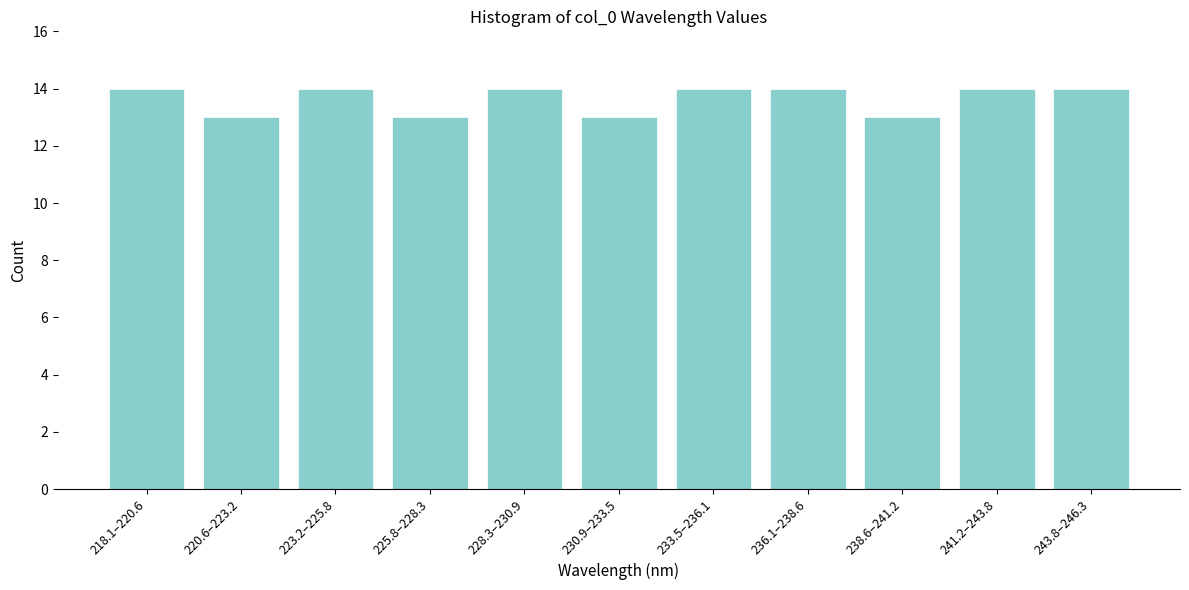

Reading left to right, extract all data points from this chart.

218.1–220.6=14	220.6–223.2=13	223.2–225.8=14	225.8–228.3=13	228.3–230.9=14	230.9–233.5=13	233.5–236.1=14	236.1–238.6=14	238.6–241.2=13	241.2–243.8=14	243.8–246.3=14